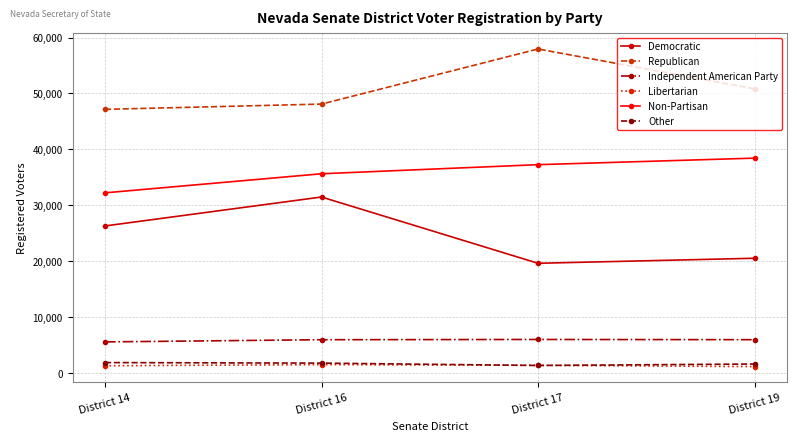

What is the spread (max minus min) of values at District 16?

46565